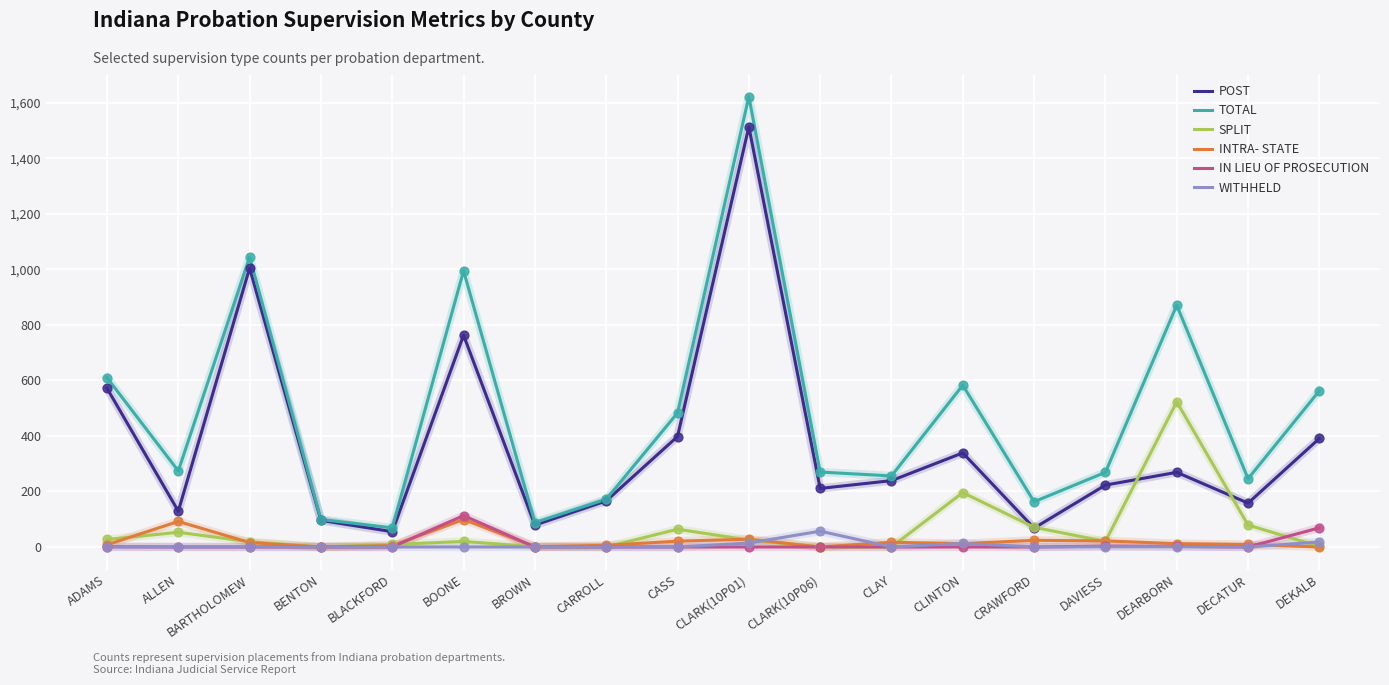

Which series has the largest range (max minus min)?

TOTAL